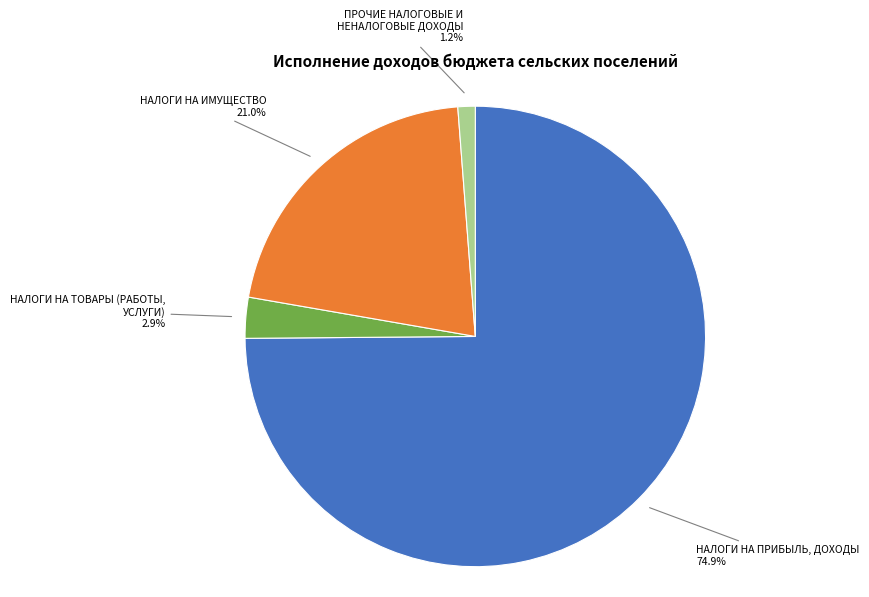

Is there a majority slice in this chart?

Yes